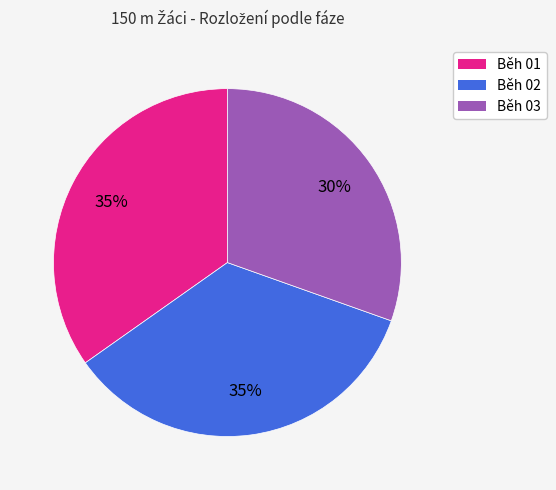

True or false: Běh 01 accounts for 43% of the total.

False